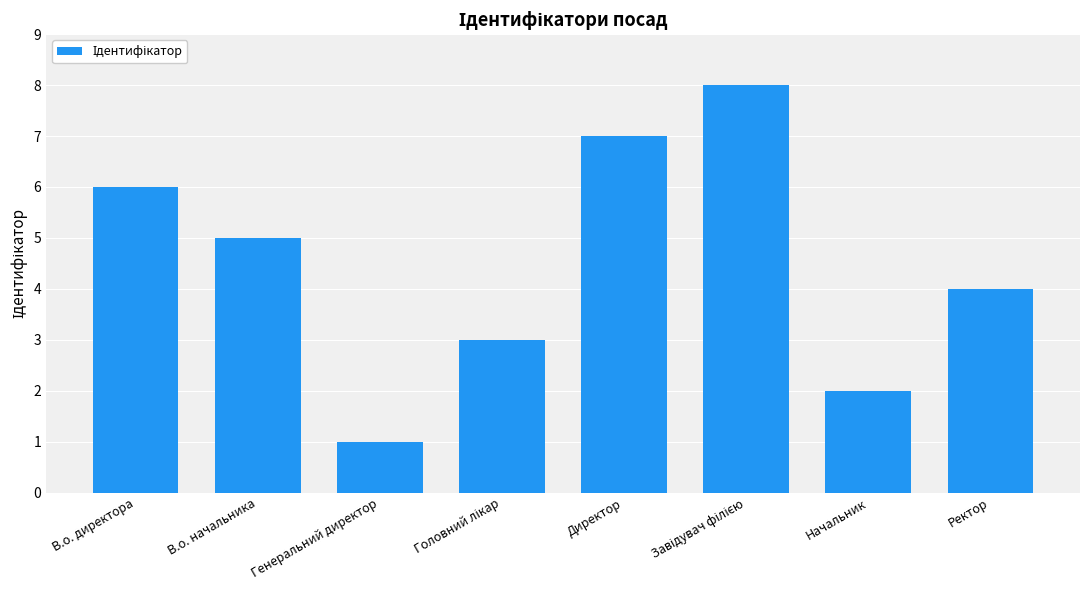

How many values are below 5?

4